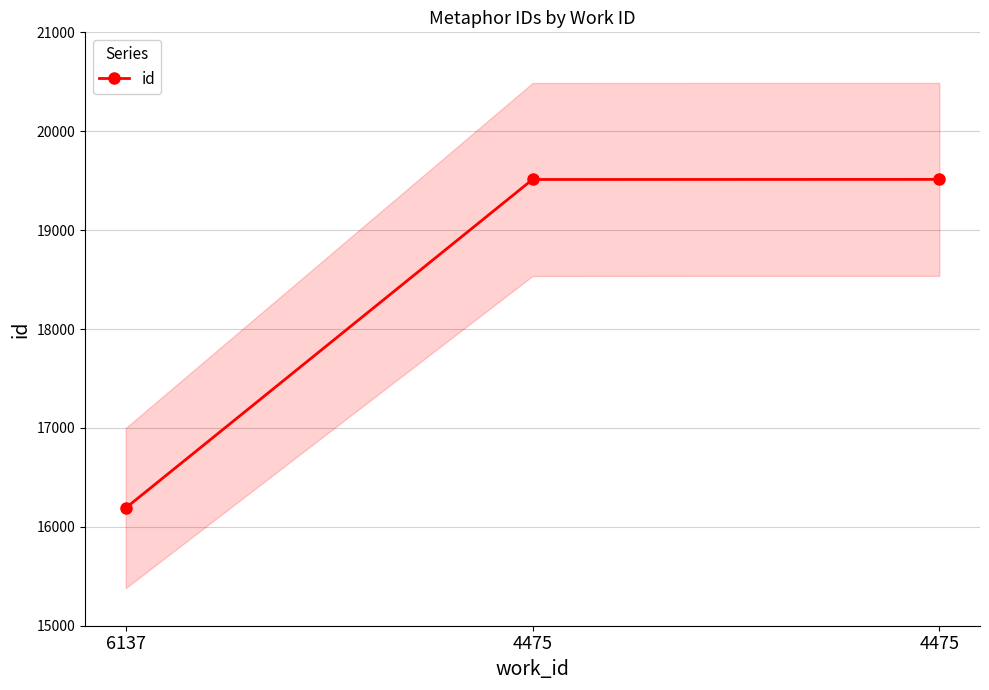

The value at 4475 is 19512. True or false?

True